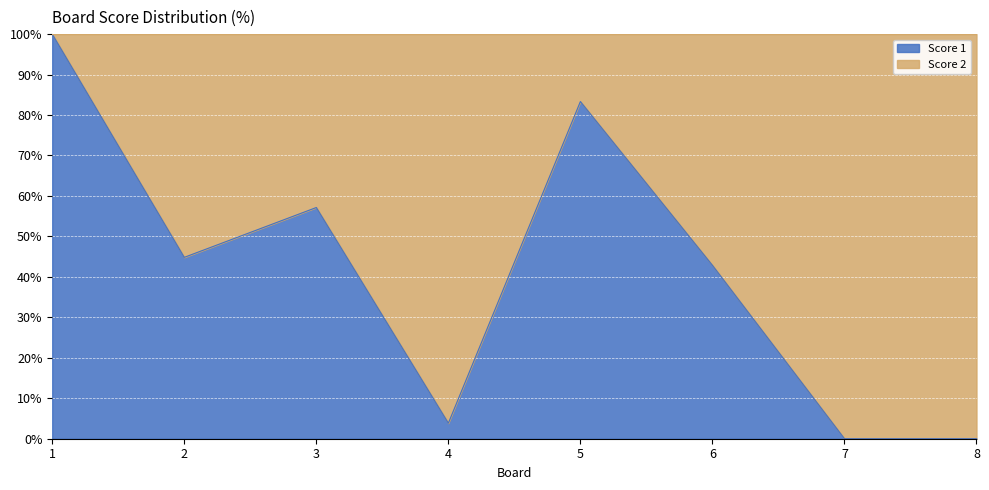

How many interior local valleys (lower than both neighbors) does the data have?

2